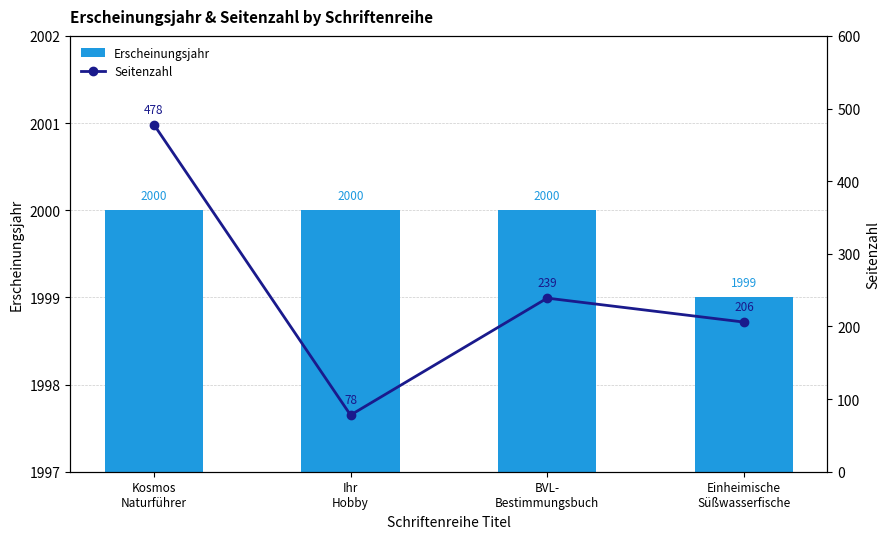

Does the chart contain any negative values?

No